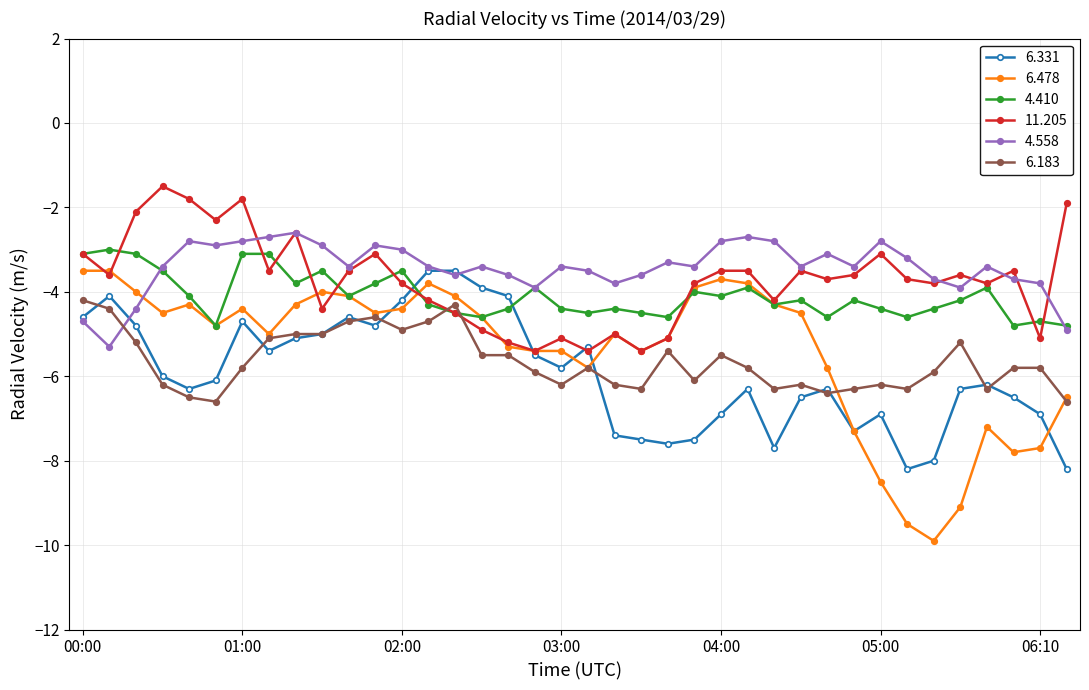

After their last crossing, which series has the higher values: 6.183 or 4.558?

4.558